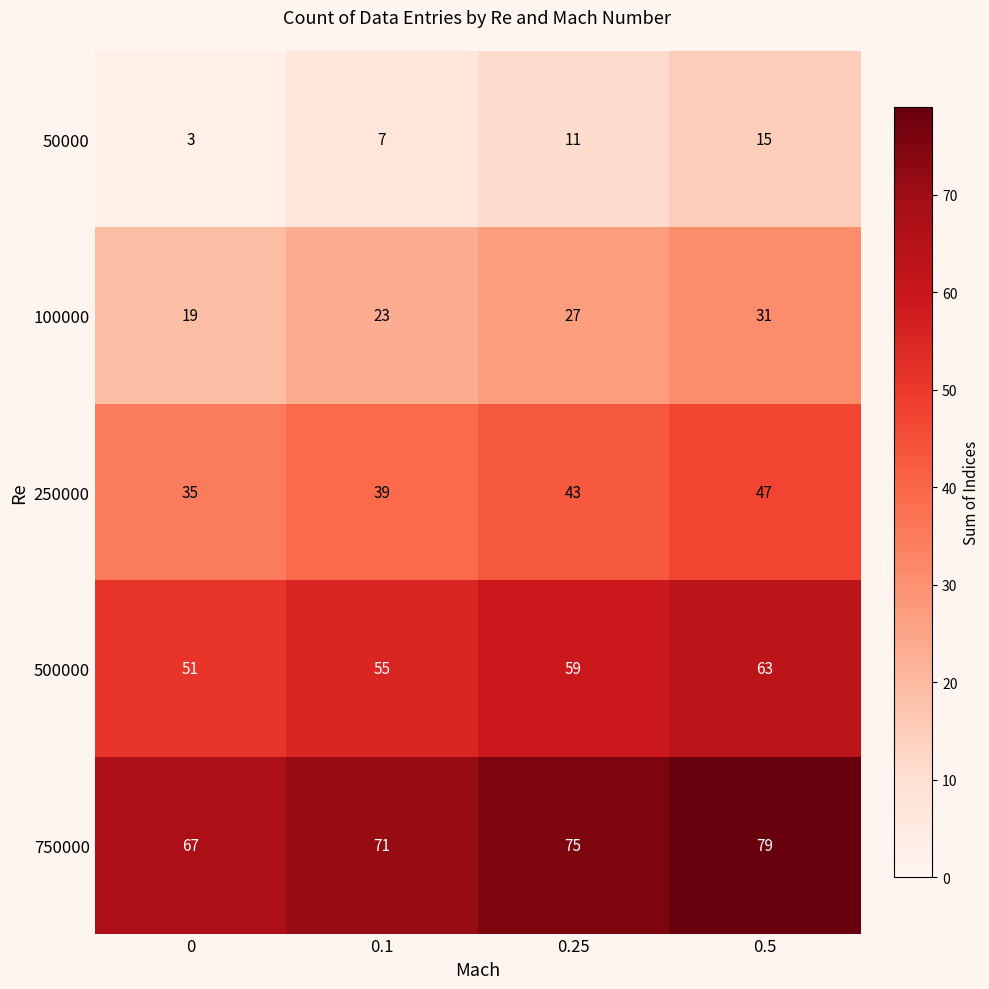

What is the difference between the second highest and second lowest values in the 250000 series?

4